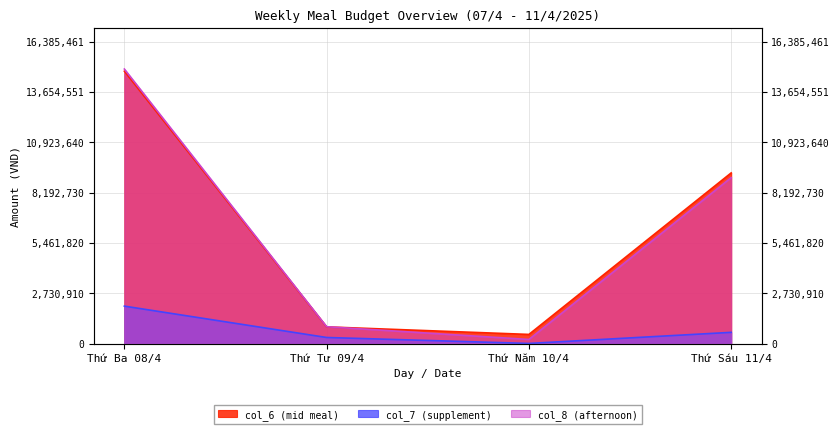

At which category does col_7 reach its first local valley?

Thứ Năm 10/4